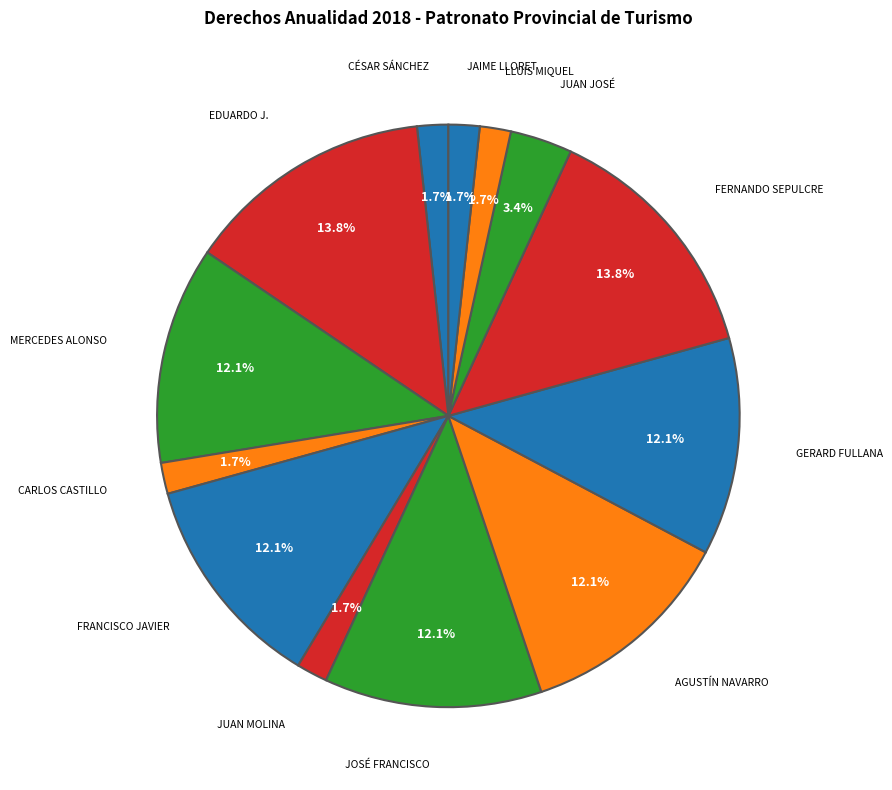

How many segments does this pie chart have?

13